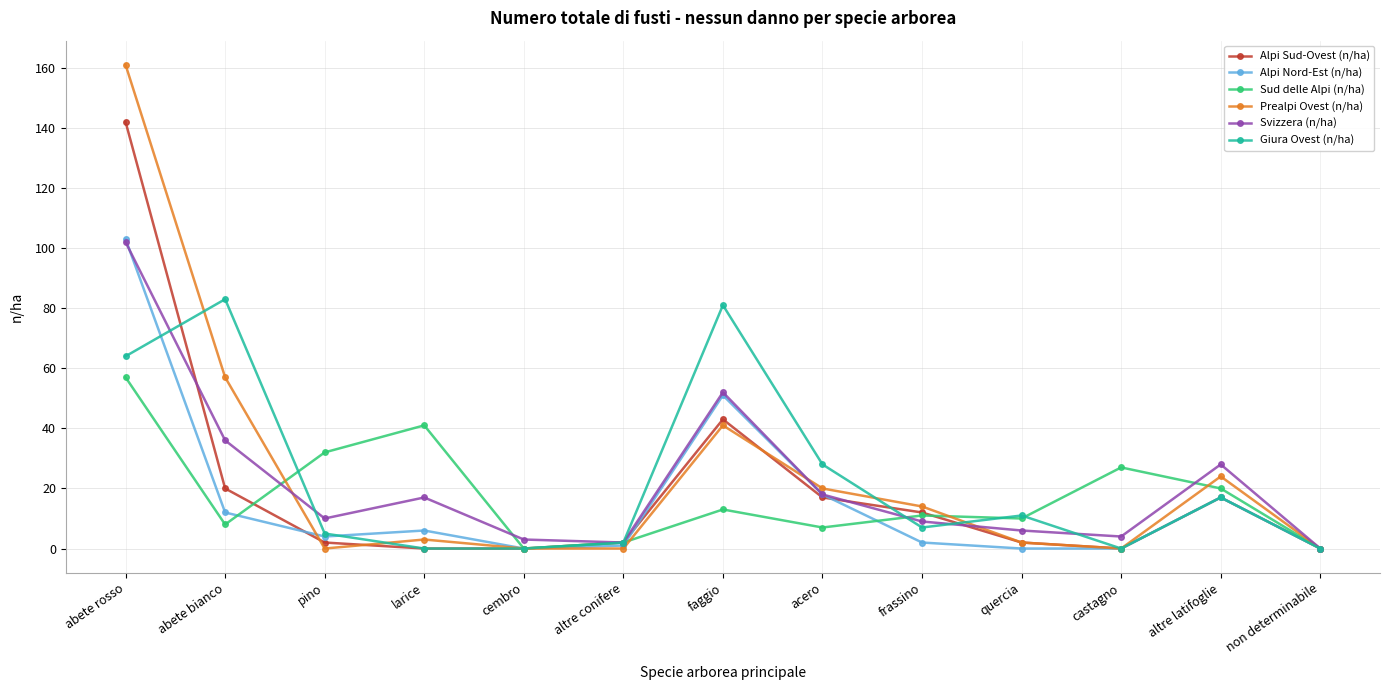

Which series has the widest spread of values?

Prealpi Ovest (n/ha)